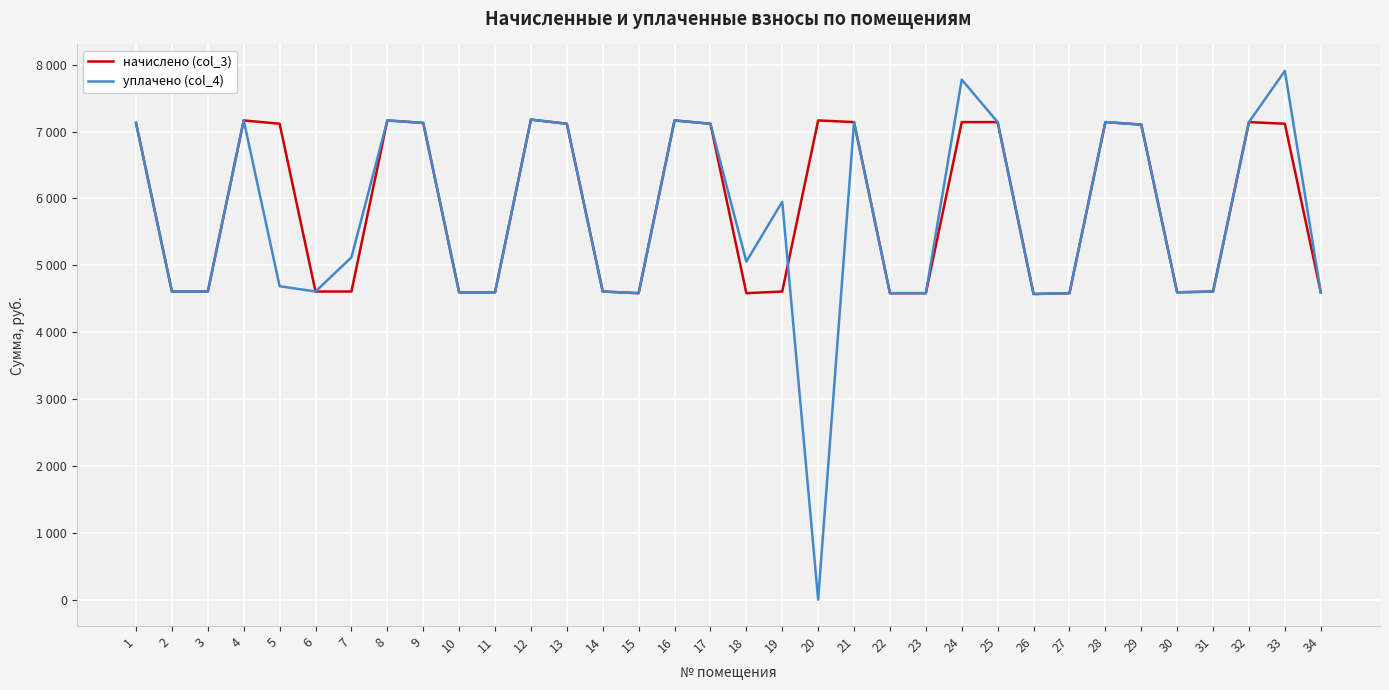

Does the chart display data point markers on the line(s)?

No